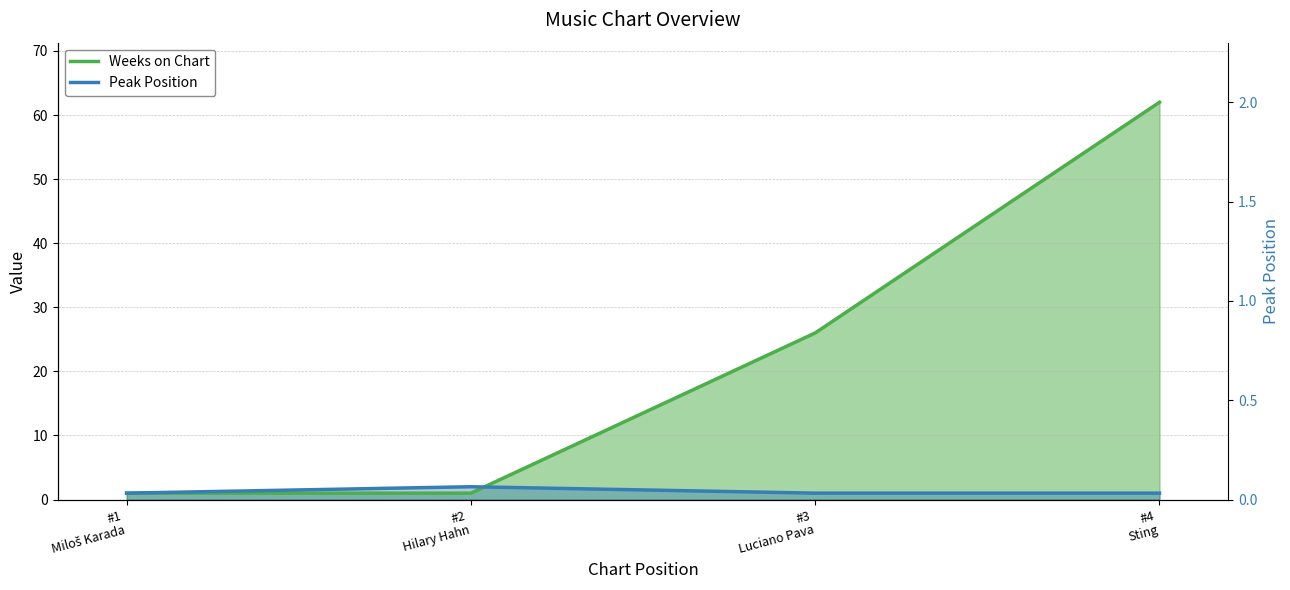

How many distinct data groups are displayed?

2